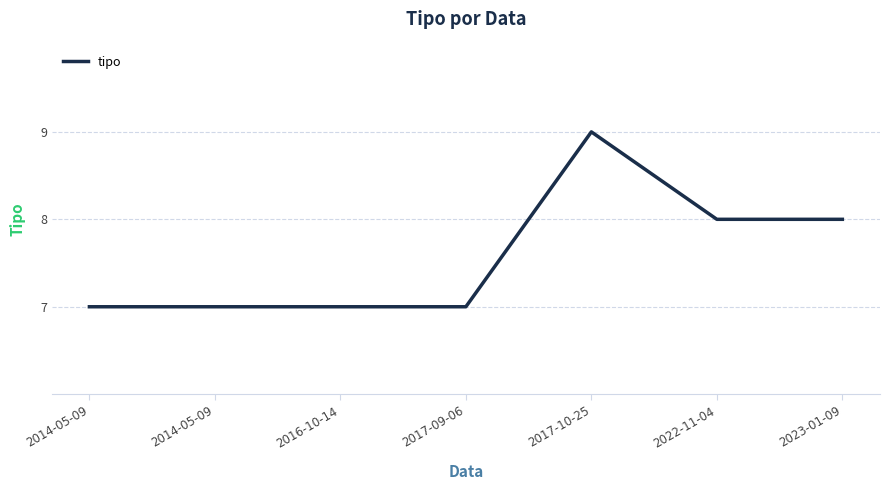

What is the sum of the values at 2014-05-09 and 2014-05-09?

14